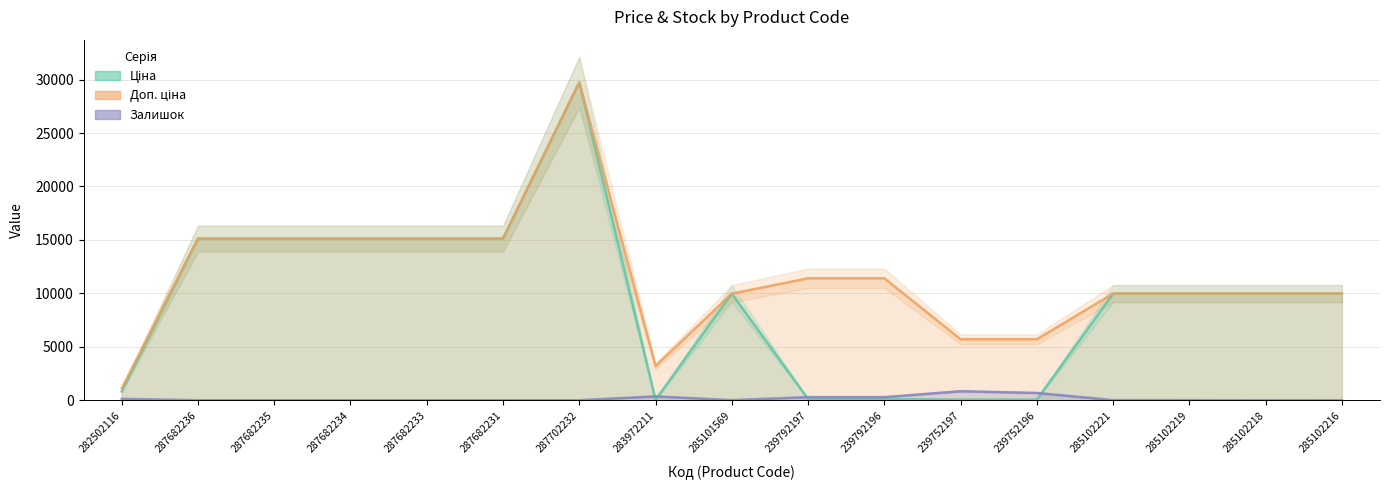

Where does the Доп. ціна series first go above 9974?

287682236